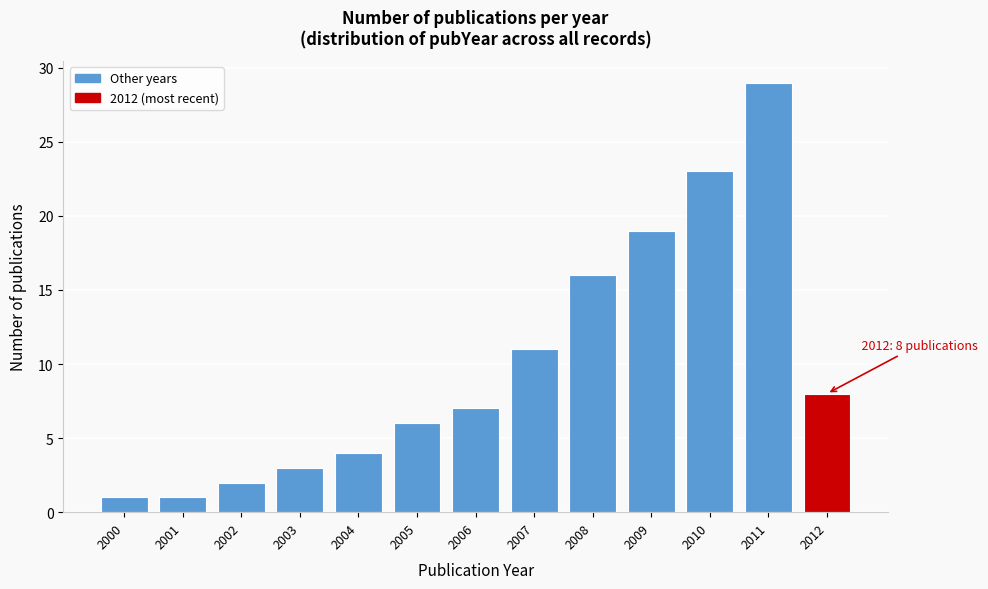

Reading right to left, what are all the values shown in this chart?

8	29	23	19	16	11	7	6	4	3	2	1	1